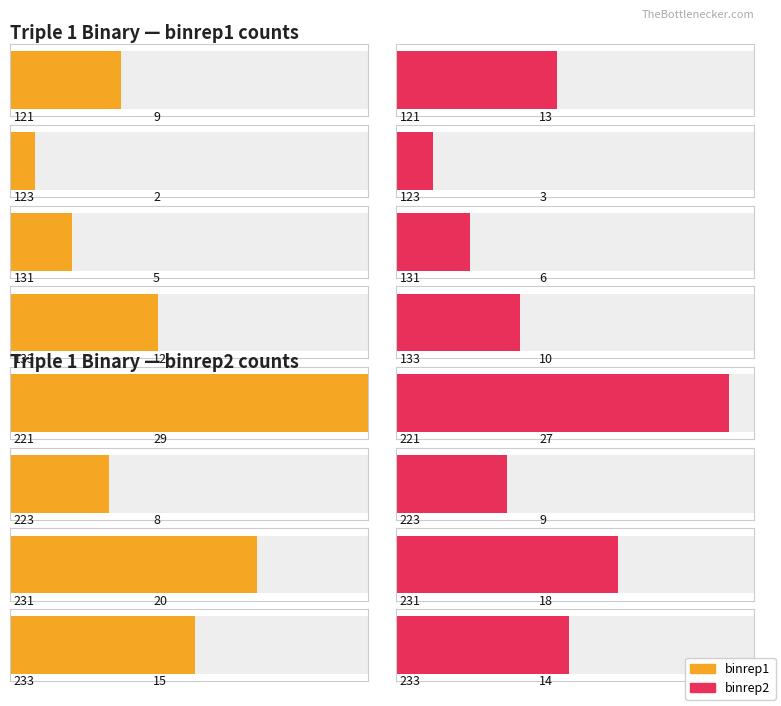

Reading left to right, extract all data points from this chart.

binrep1: 121=9	123=2	131=5	133=12	221=29	223=8	231=20	233=15
binrep2: 121=13	123=3	131=6	133=10	221=27	223=9	231=18	233=14